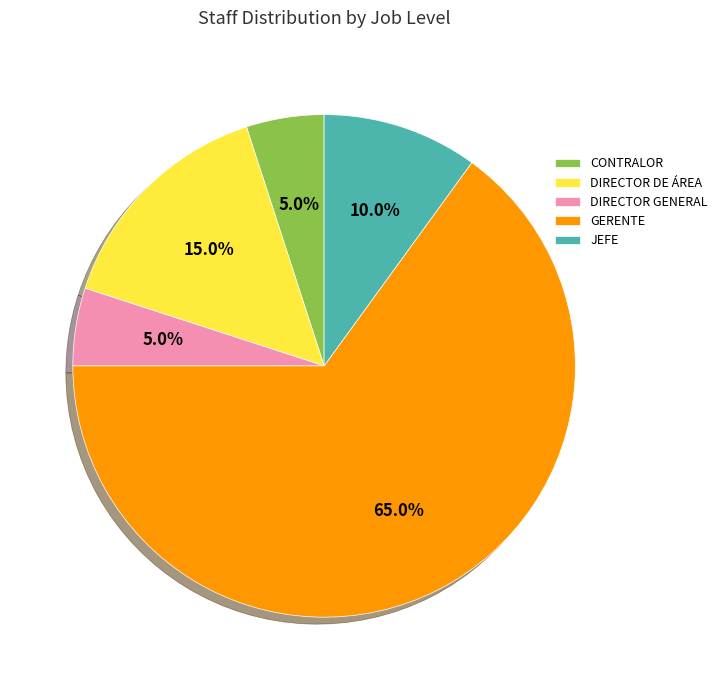

Which category has the biggest portion of the pie?

GERENTE